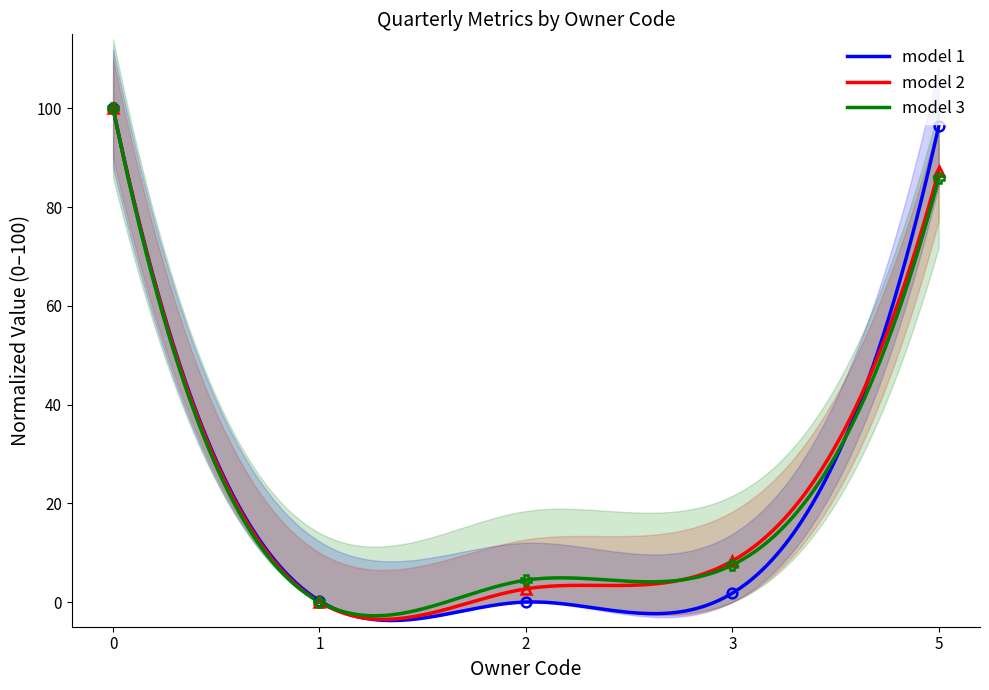

How many data points in qtrly_estabs are less than 1?

2